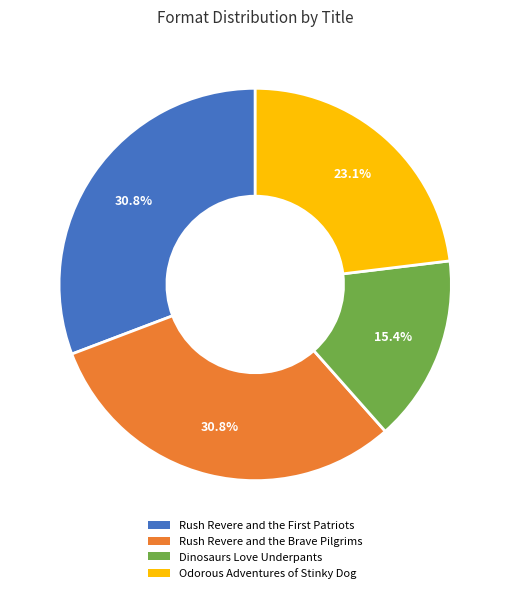

Combined, what portion of the pie is Dinosaurs Love Underpants and Rush Revere and the Brave Pilgrims?

46.2%